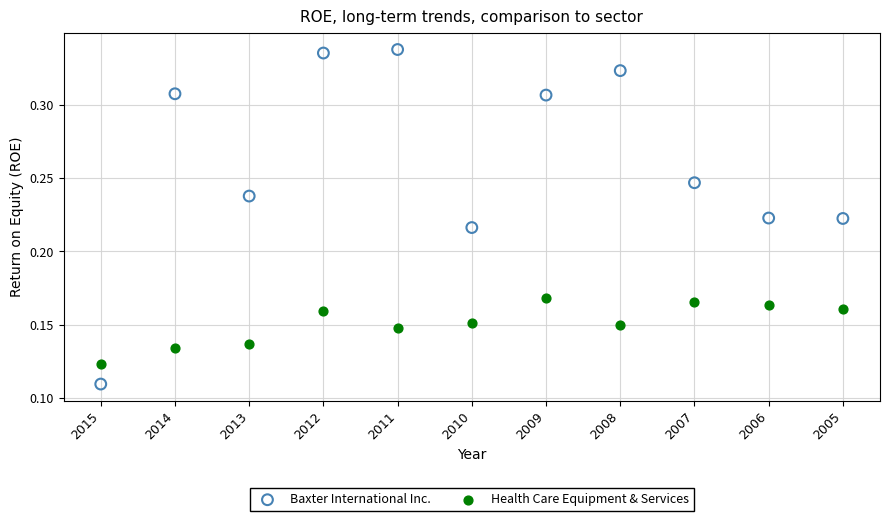

Which series has the widest spread of Y values?

Baxter International Inc.